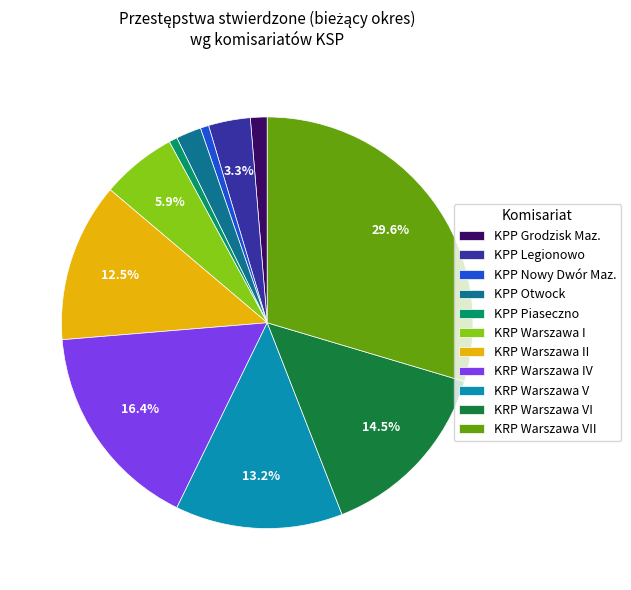

To the nearest percent, what is the combined percentage of KPP Legionowo and KPP Otwock?

5%